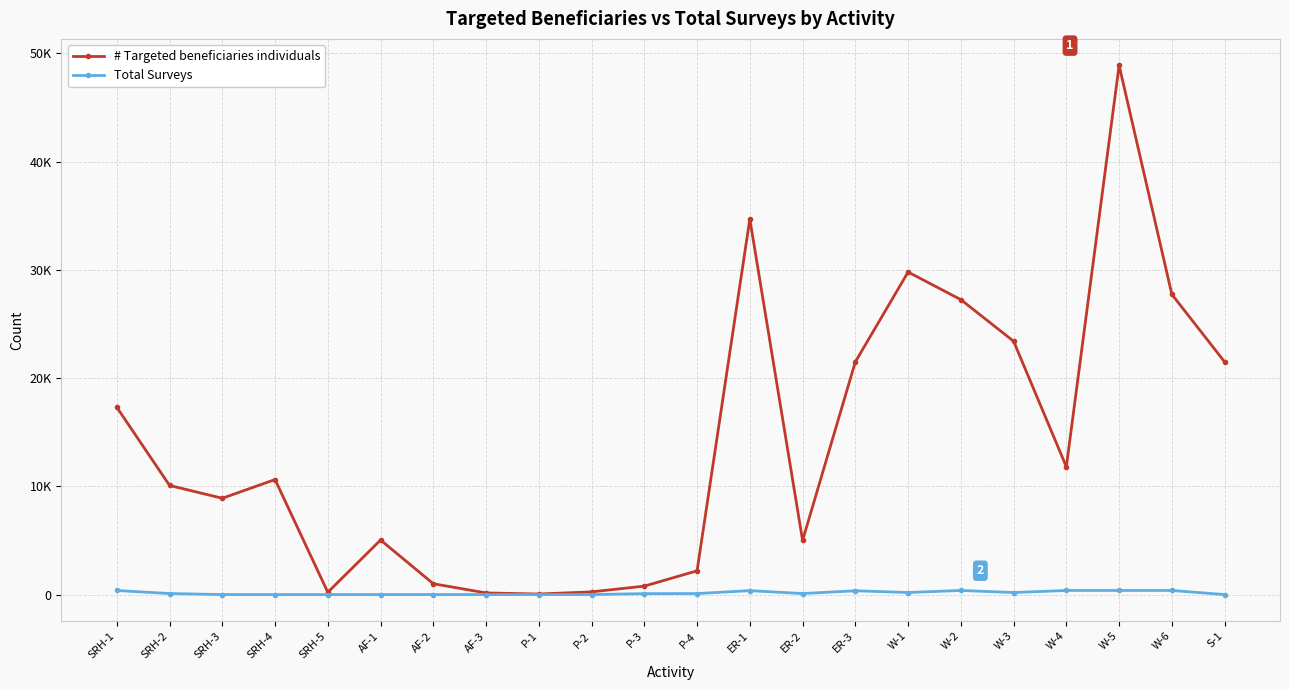

Which has a higher value, ER-1 or P-2?

ER-1